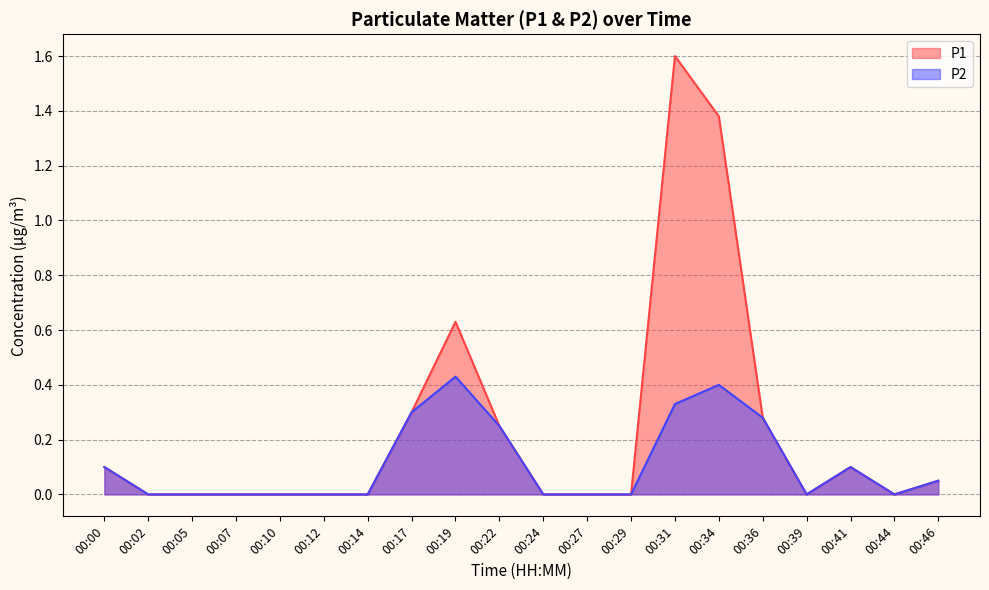

What is the sum of all P1 values?

4.7